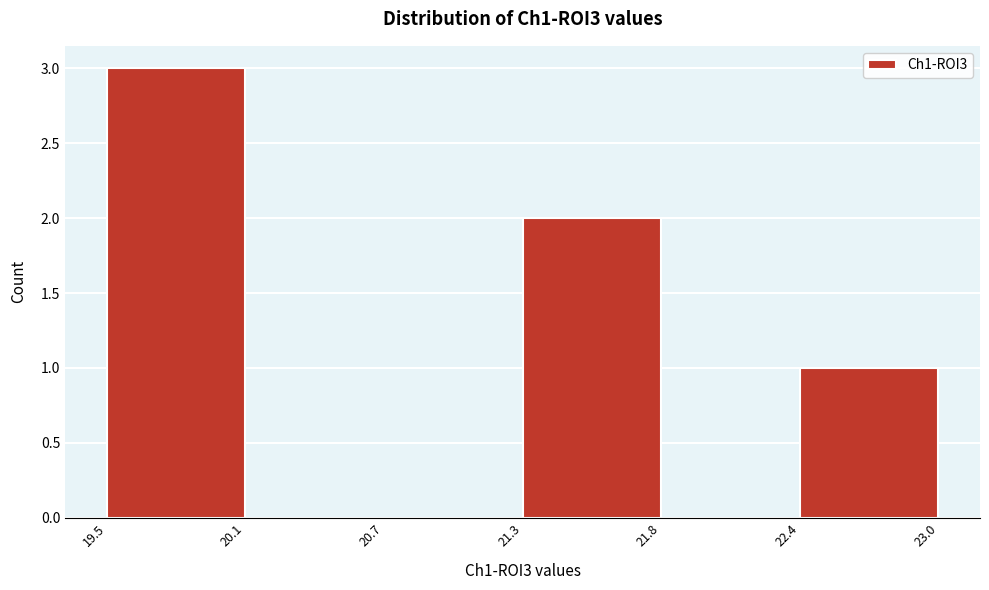

Reading right to left, extract all data points from this chart.

22.4=1	21.8=0	21.3=2	20.7=0	20.1=0	19.5=3